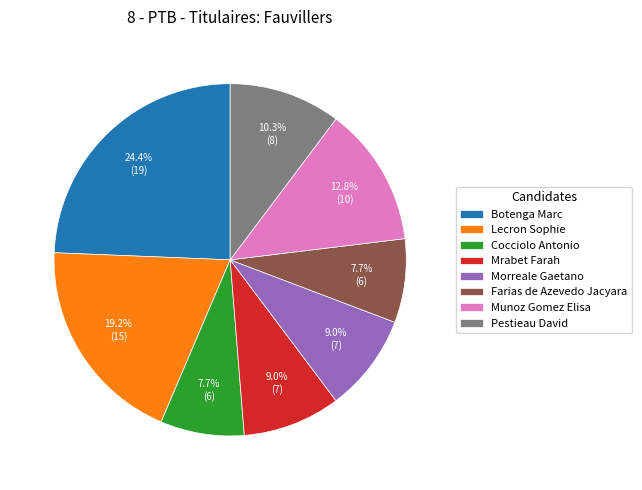

To the nearest percent, what is the average slice percentage?

12%